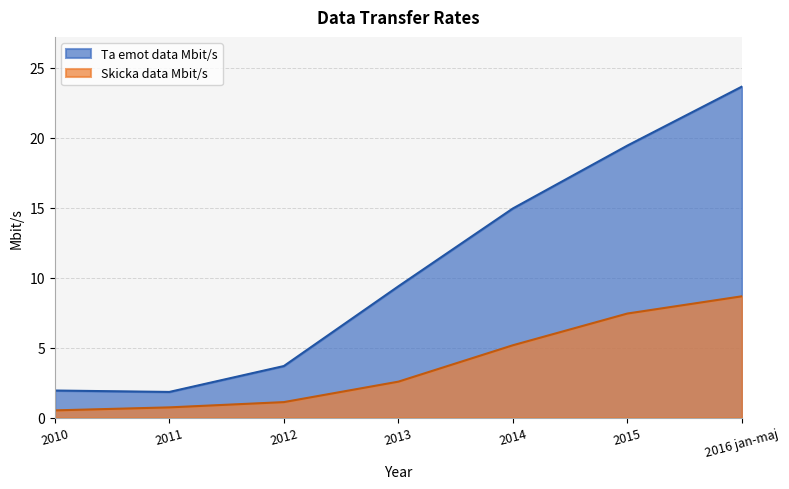

What is the spread (max minus min) of values at 2012?

2.6